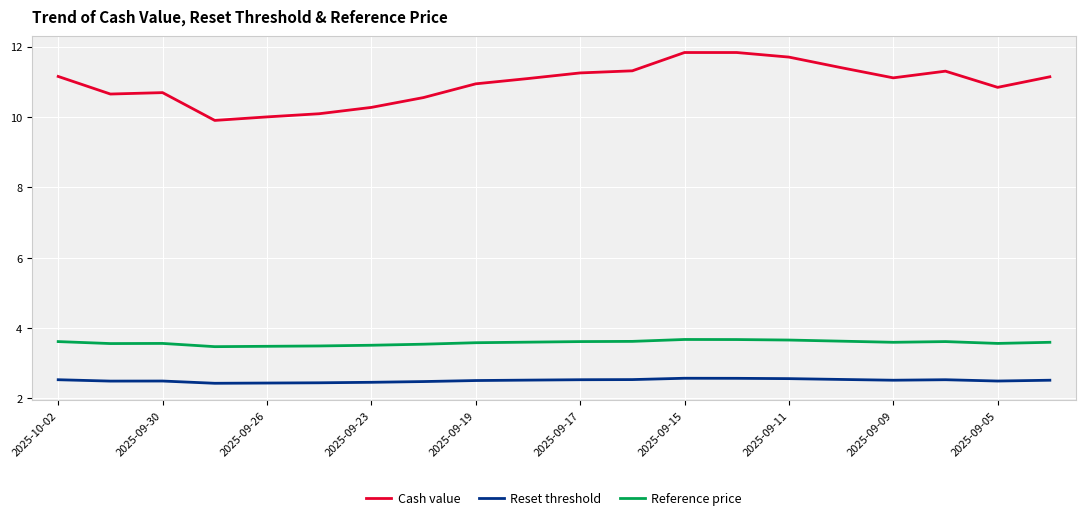

List the series in order of their peak value, highest first.

Cash value, Reference price, Reset threshold